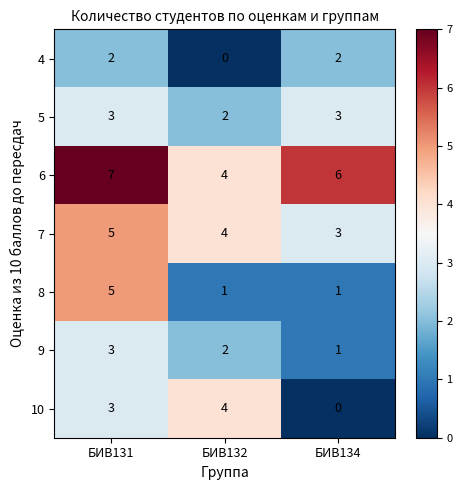

Is it true that 5 equals 5 at БИВ134?

False